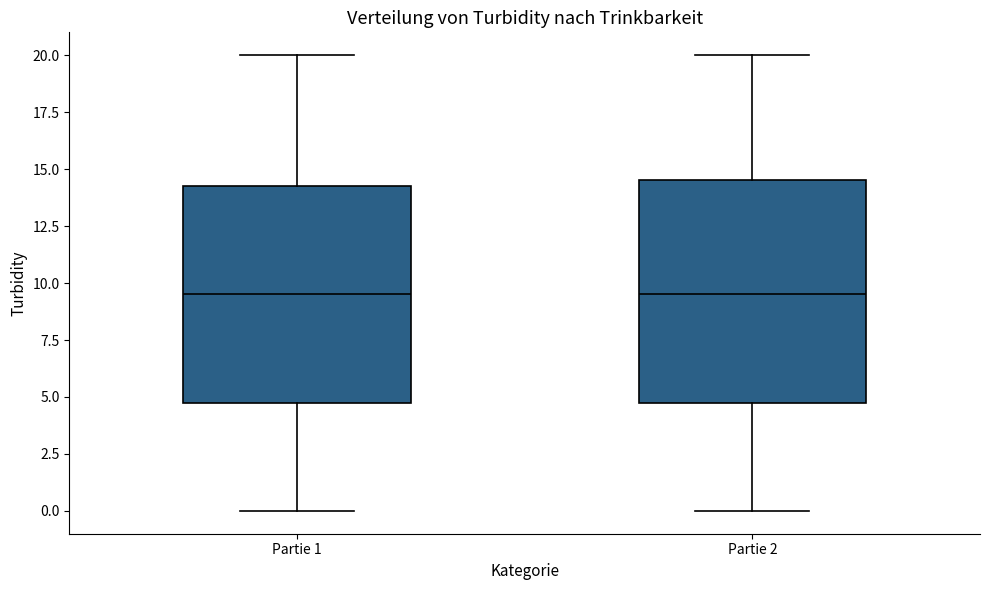

Reading left to right, read every box against the y-axis: the position of its median line, the range the box covers, and the ends of its whiskers. The values are not printed on the chart, so give them approximately, as read against the axis.

Partie 1: median 9.5, box 5.0 to 14.5, whiskers 0.0 to 20.0
Partie 2: median 9.5, box 5.0 to 14.5, whiskers 0.0 to 20.0